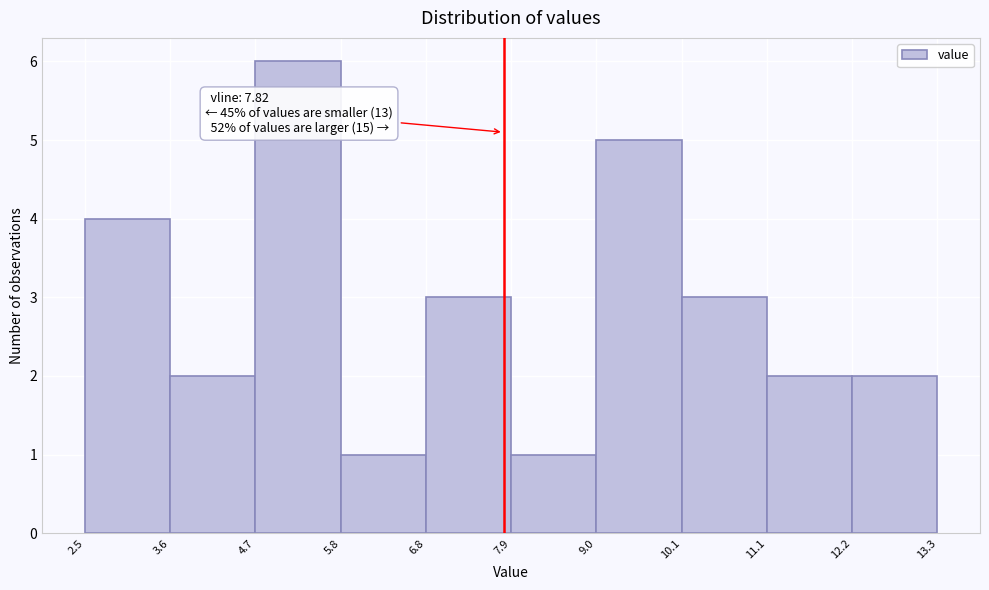

Over which range of the x-axis is the bar tallest?

4.7 to 5.8